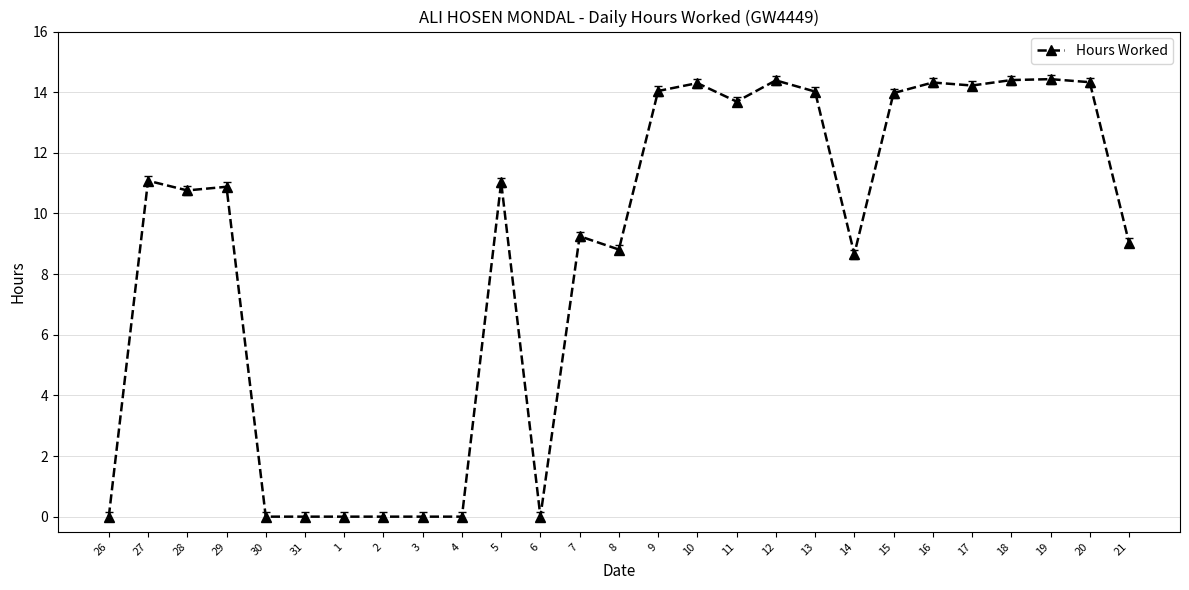

What is the value of the 25th point from the left?

14.4